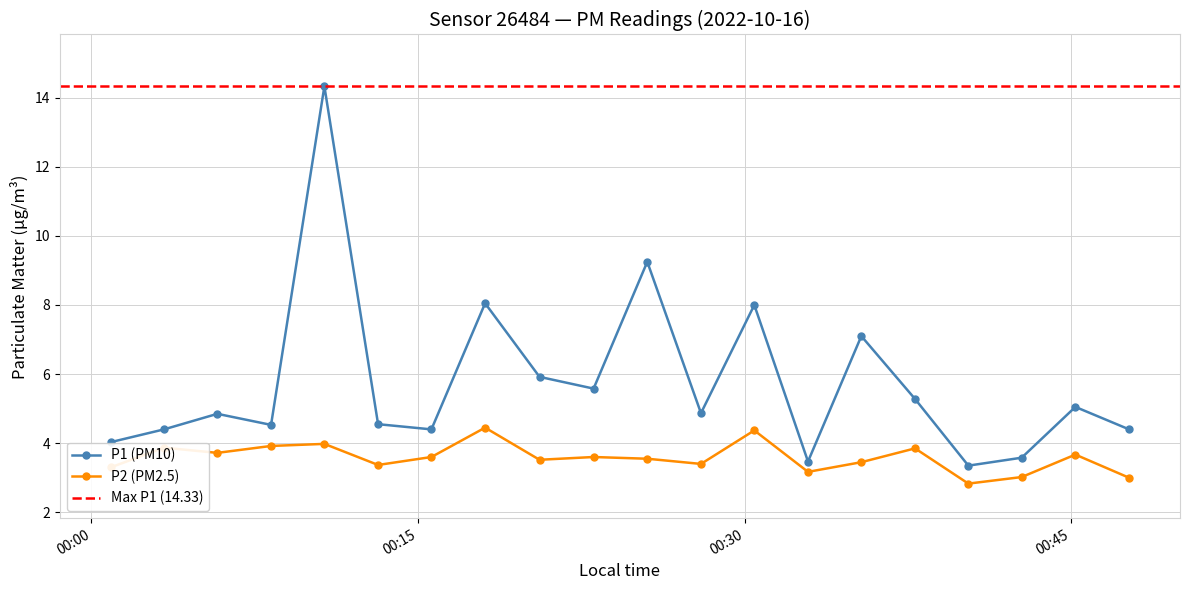

List the labels in order of P1 value, largest first.

2022-10-16T00:10:42, 2022-10-16T00:25:32, 2022-10-16T00:18:05, 2022-10-16T00:30:27, 2022-10-16T00:35:22, 2022-10-16T00:20:35, 2022-10-16T00:23:04, 2022-10-16T00:37:50, 2022-10-16T00:45:12, 2022-10-16T00:28:00, 2022-10-16T00:05:47, 2022-10-16T00:13:10, 2022-10-16T00:08:15, 2022-10-16T00:03:20, 2022-10-16T00:15:37, 2022-10-16T00:47:40, 2022-10-16T00:00:53, 2022-10-16T00:42:44, 2022-10-16T00:32:55, 2022-10-16T00:40:17